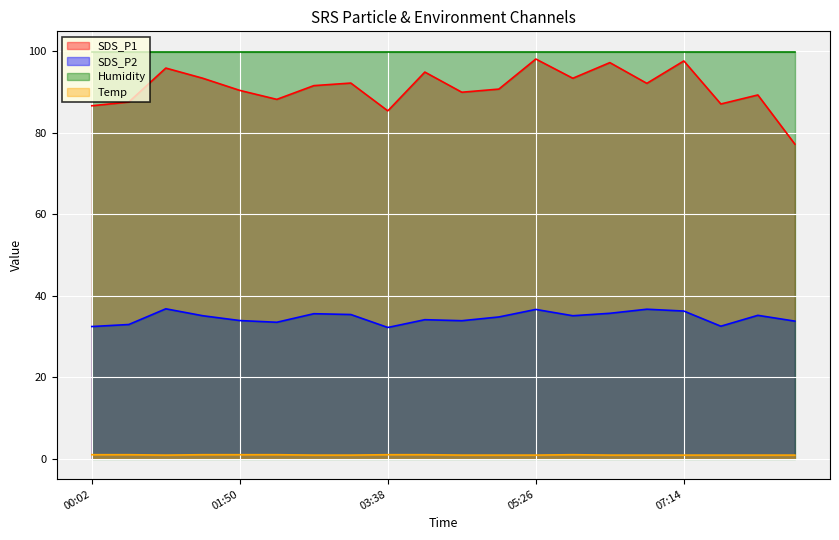

What is the label of the 13th point from the right?

03:11